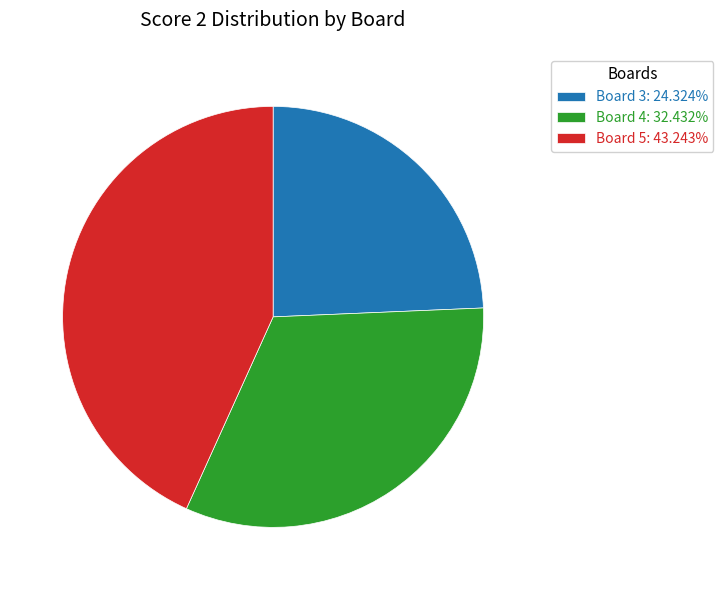

How many segments does this pie chart have?

3